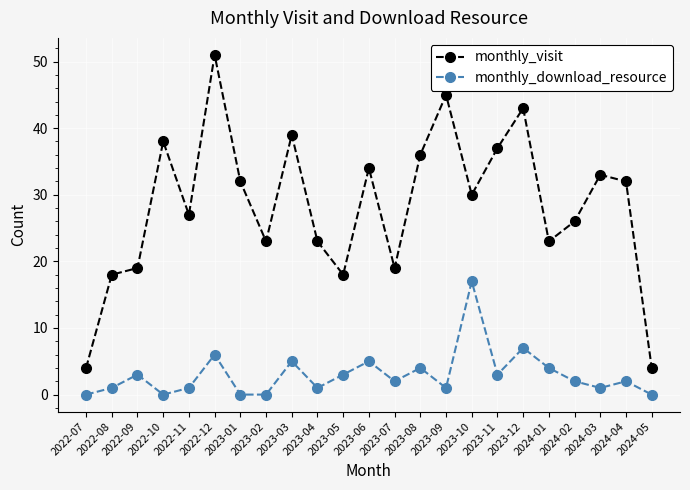

What is the spread (max minus min) of values at 2022-12?

45